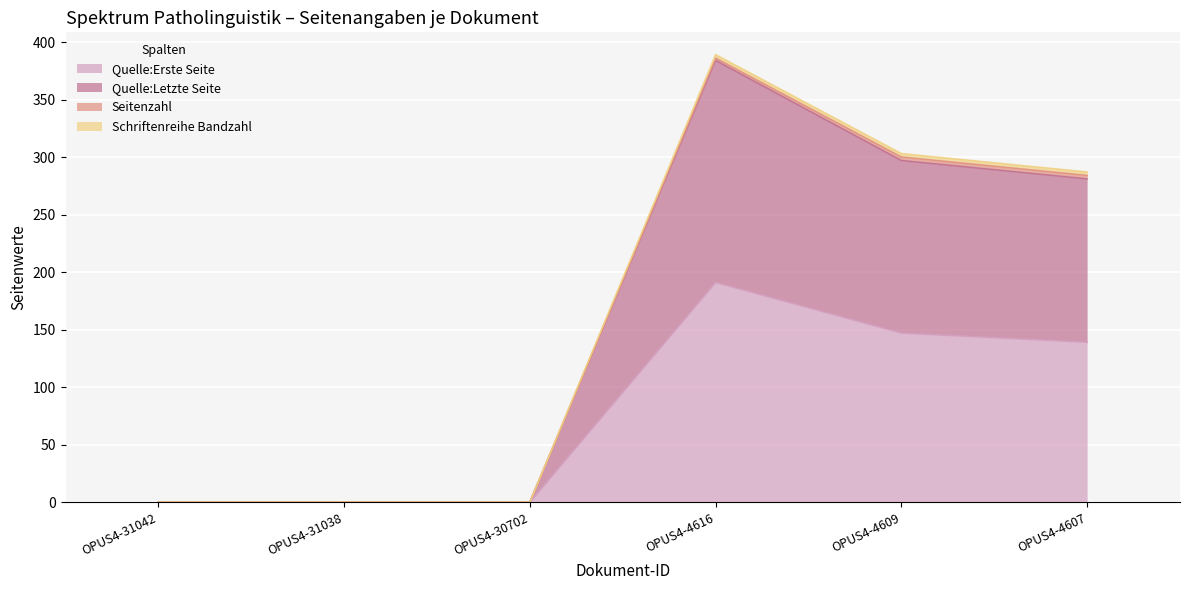

What is the highest value of the Quelle:Erste Seite series?

191